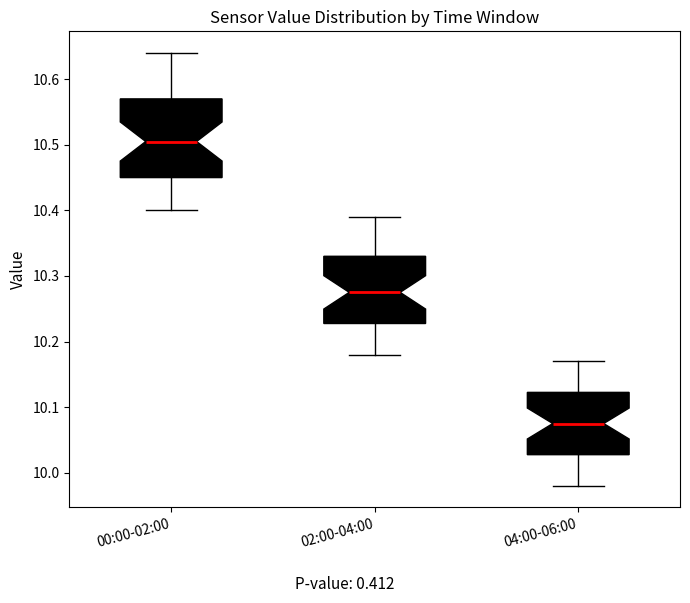

Where is the upper edge of the box for 02:00-04:00 on the y-axis? The values are not printed on the chart, so give them approximately, as read against the axis.

10.33